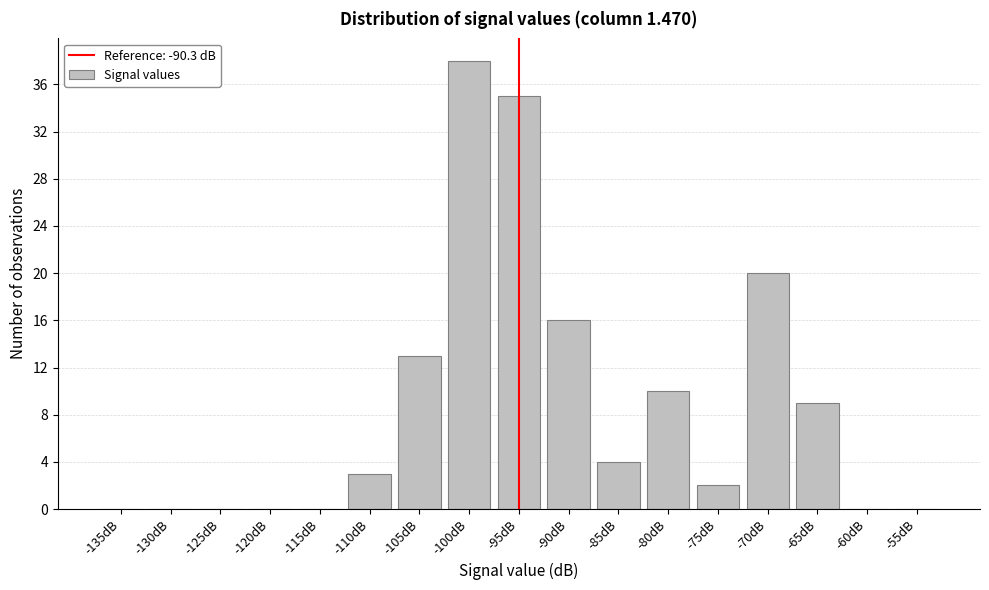

Reading left to right, extract all data points from this chart.

-135dB=0	-130dB=0	-125dB=0	-120dB=0	-115dB=0	-110dB=3	-105dB=13	-100dB=38	-95dB=35	-90dB=16	-85dB=4	-80dB=10	-75dB=2	-70dB=20	-65dB=9	-60dB=0	-55dB=0